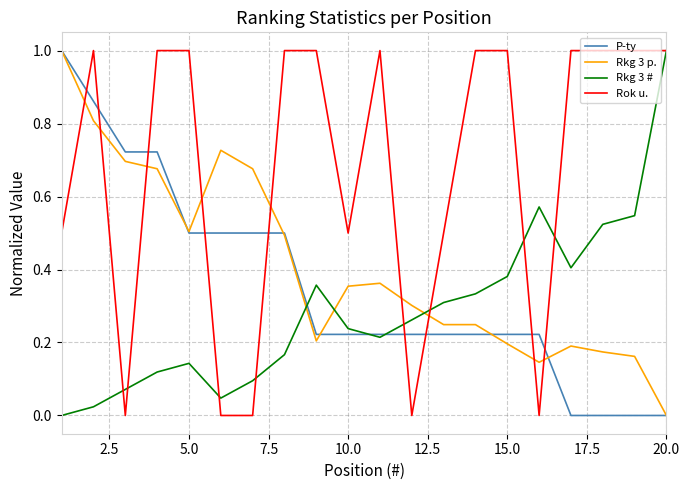

True or false: Rok u. and Rkg 3 p. cross at least once.

True